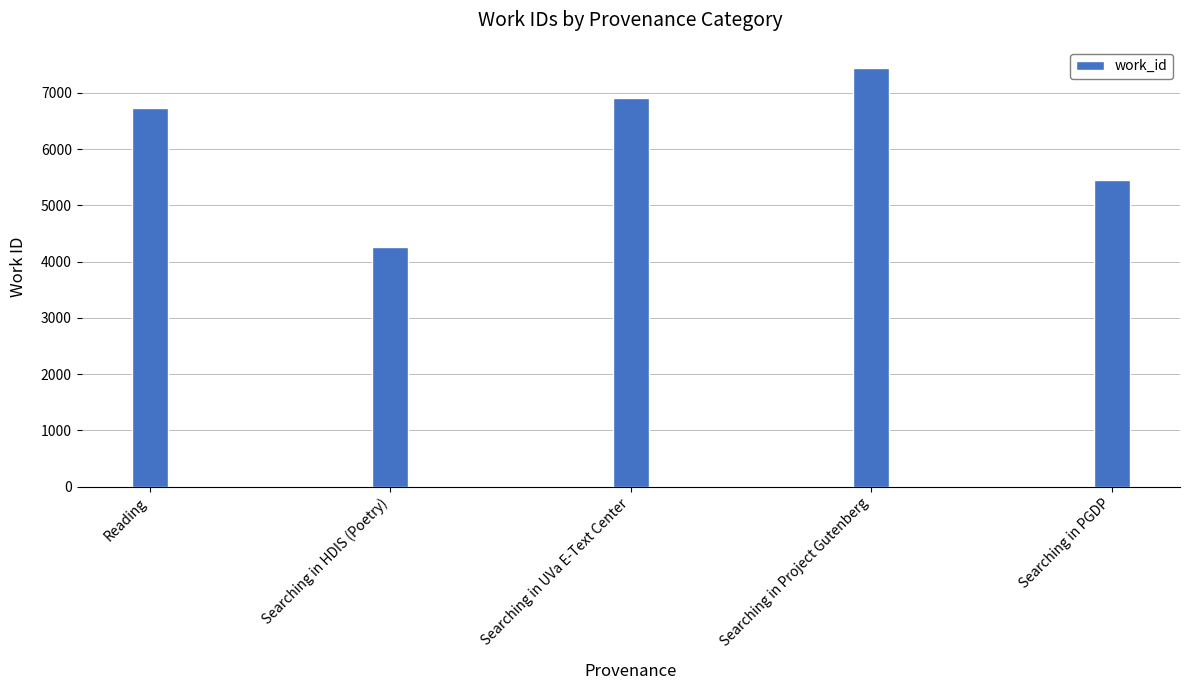

At which category does the chart reach its peak across all series?

Searching in Project Gutenberg